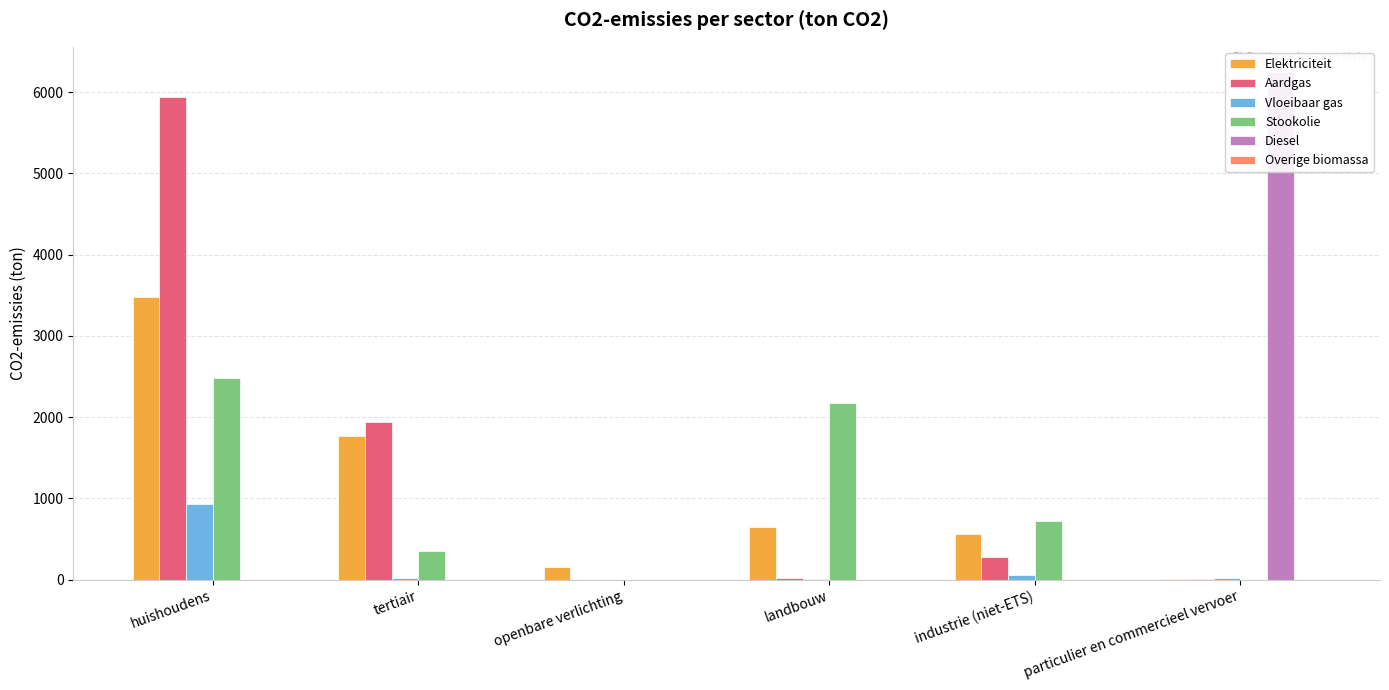

Is it true that Elektriciteit equals 644.6 at landbouw?

True